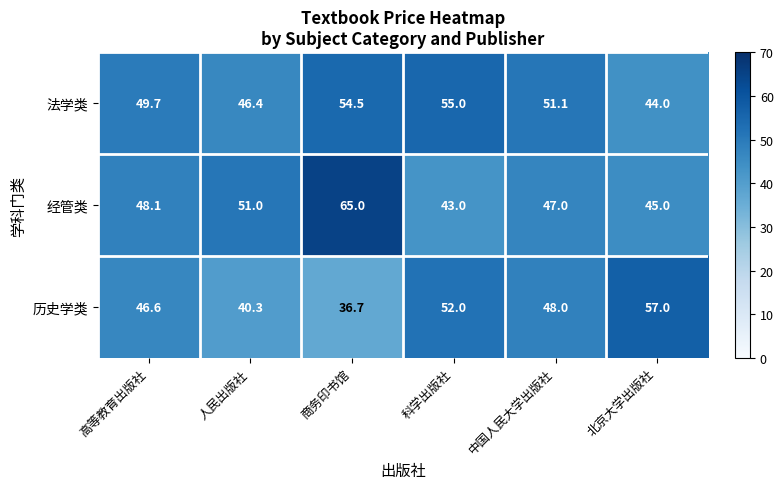

Read the 历史学类 value at 商务印书馆.

36.7